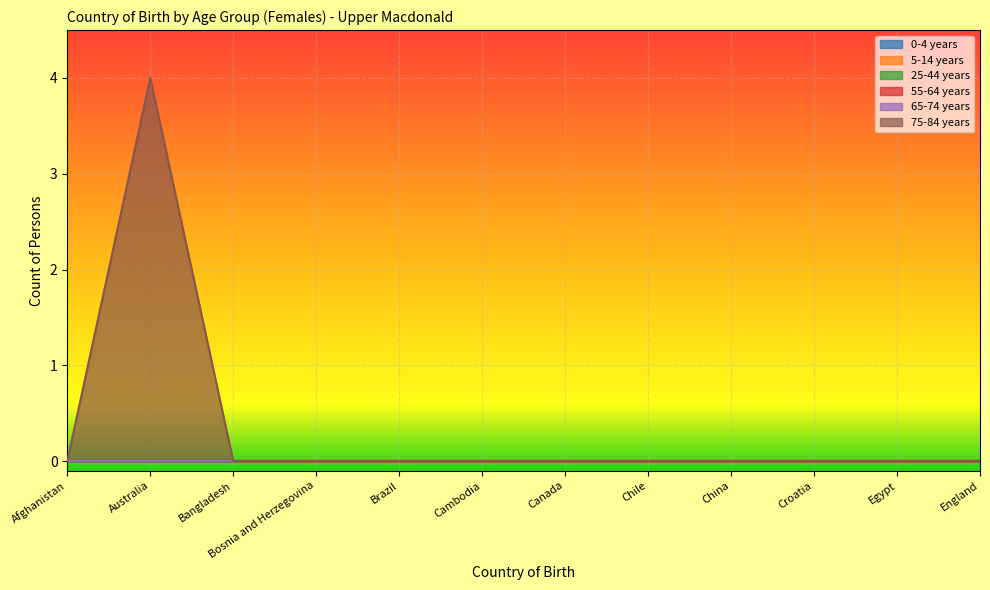

What is the spread (max minus min) of values at Australia?

4